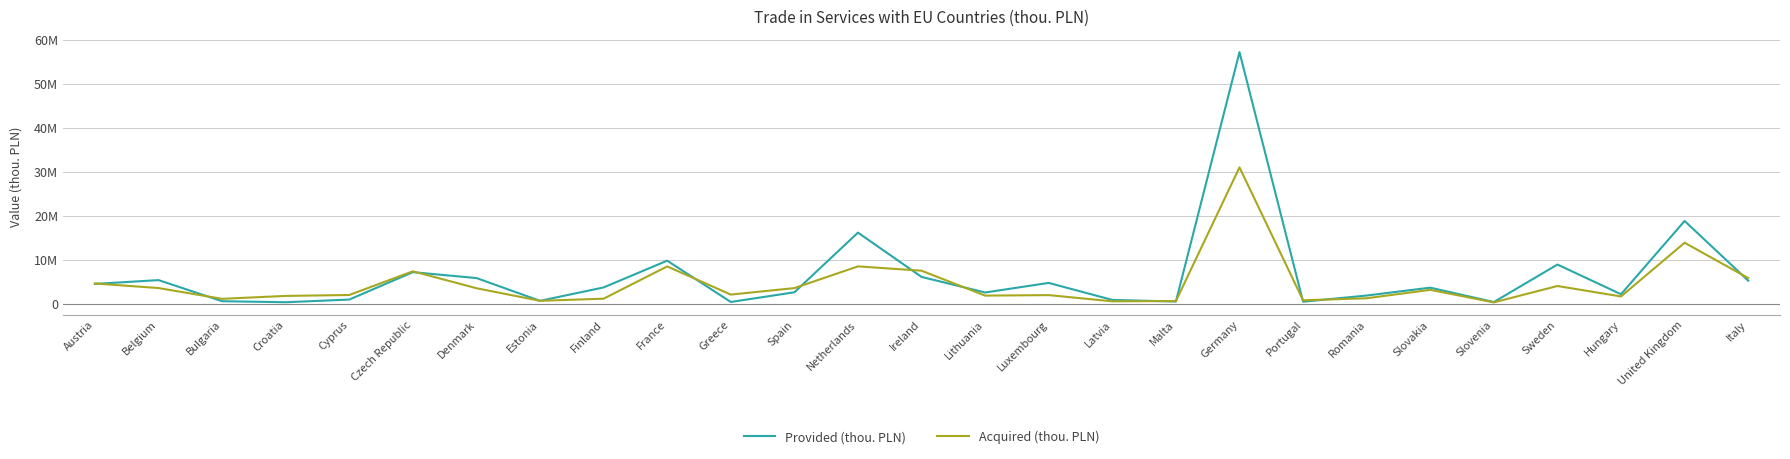

Is this an area chart (filled region under the line)?

No